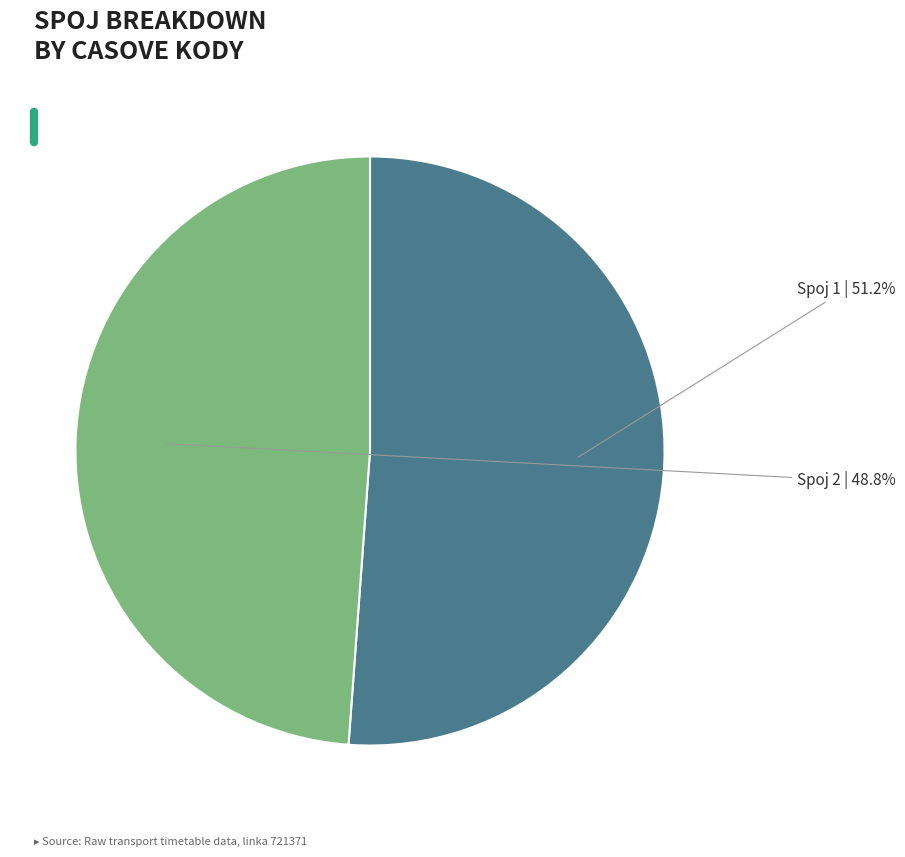

Is there a majority slice in this chart?

Yes